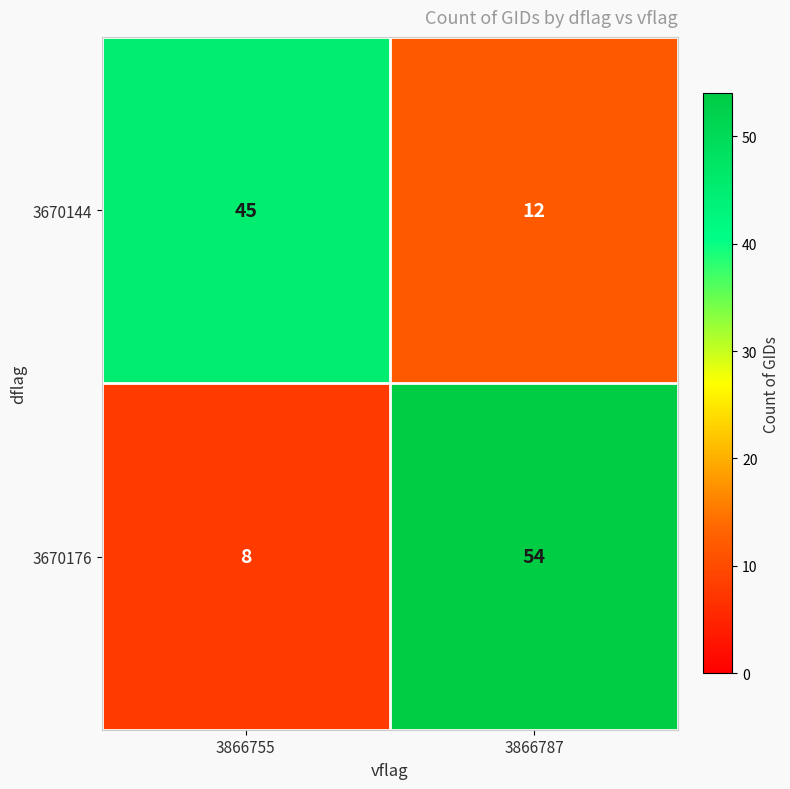

What is the smallest value displayed?

8